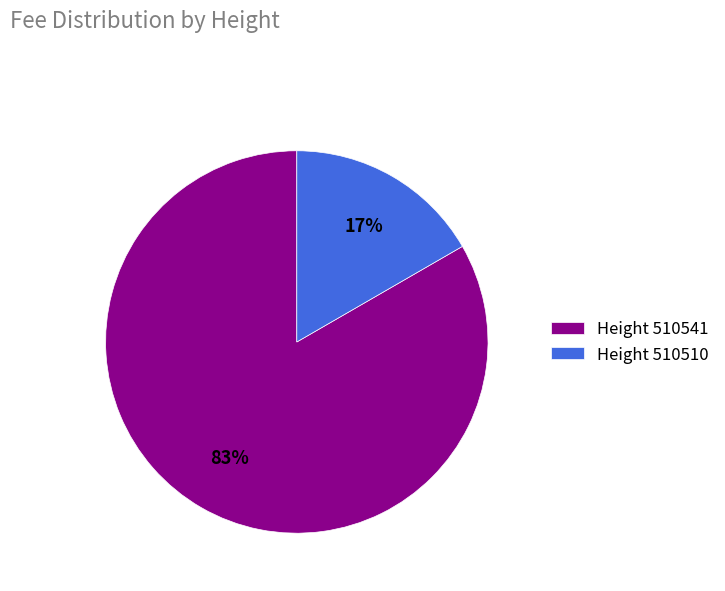

Which has a higher value, Height 510510 or Height 510541?

Height 510541